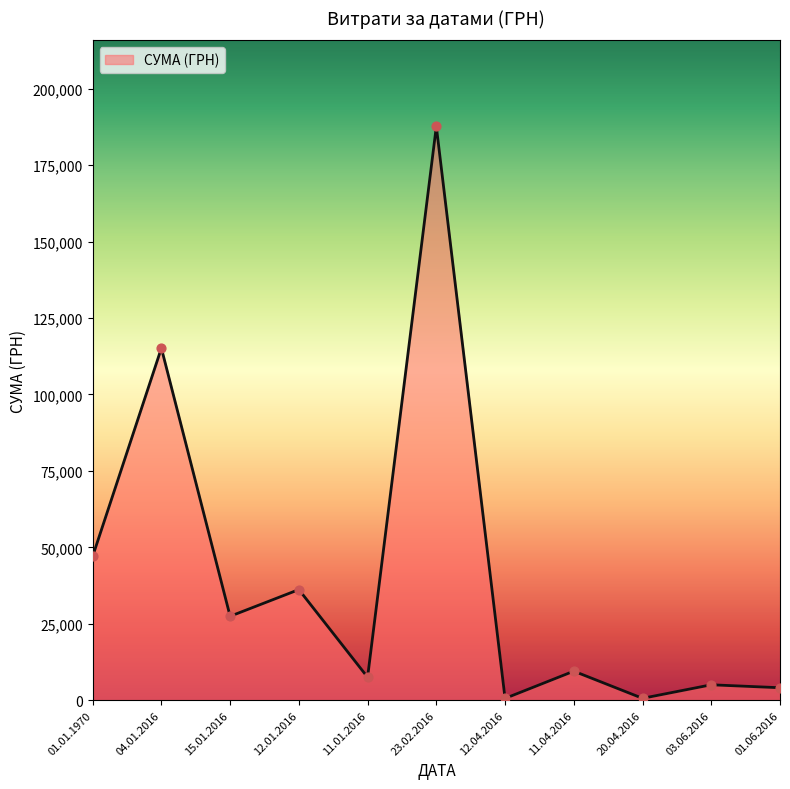

What is the change in value from 12.01.2016 to 11.04.2016?

-26677.9